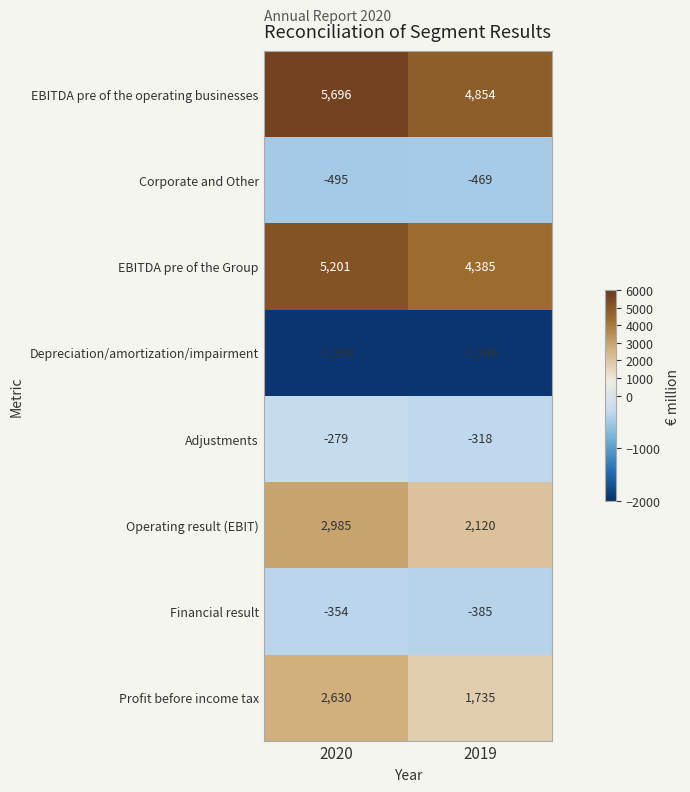

The Financial result series shows -385 at 2019. True or false?

True